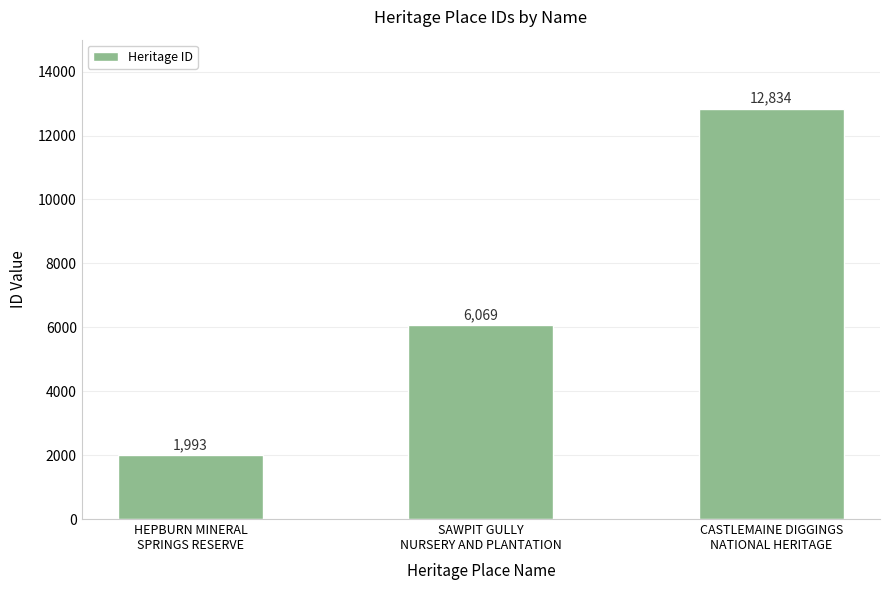

True or false: the data shows 6069 at SAWPIT GULLY
NURSERY AND PLANTATION.

True